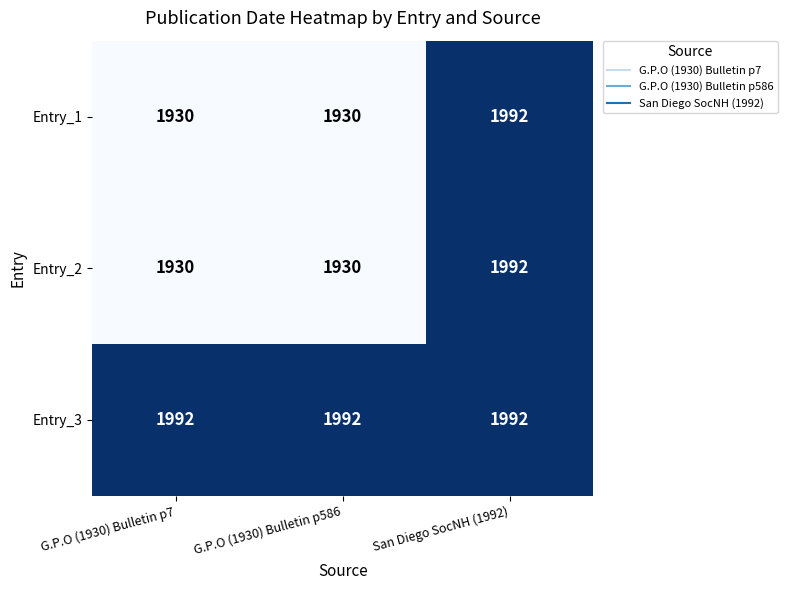

What is the highest value of the Entry_2 series?

1992